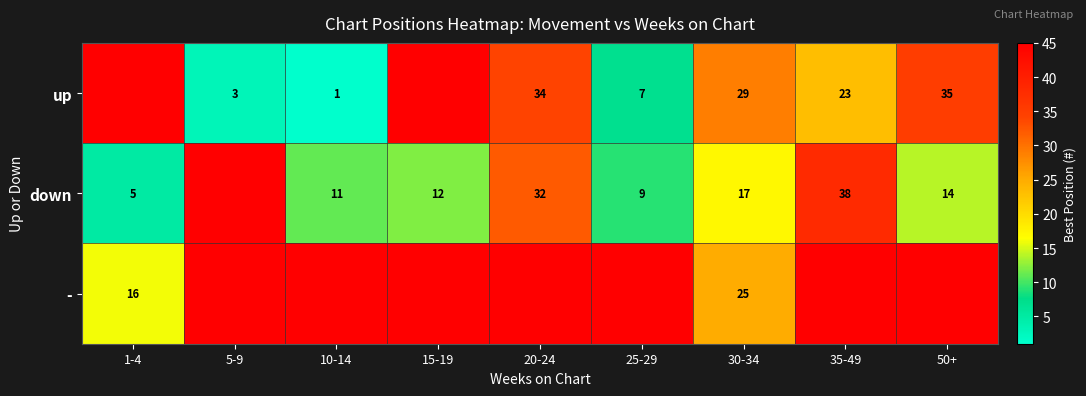

The down series shows 10 at 20-24. True or false?

False